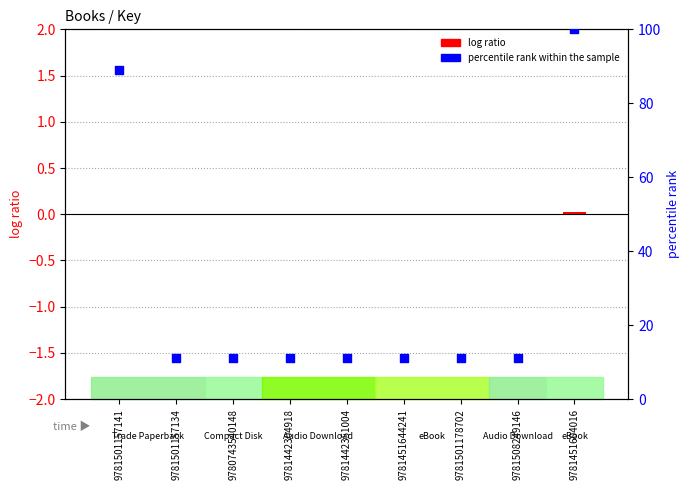

Which series has the widest spread of Y values?

percentile rank within the sample